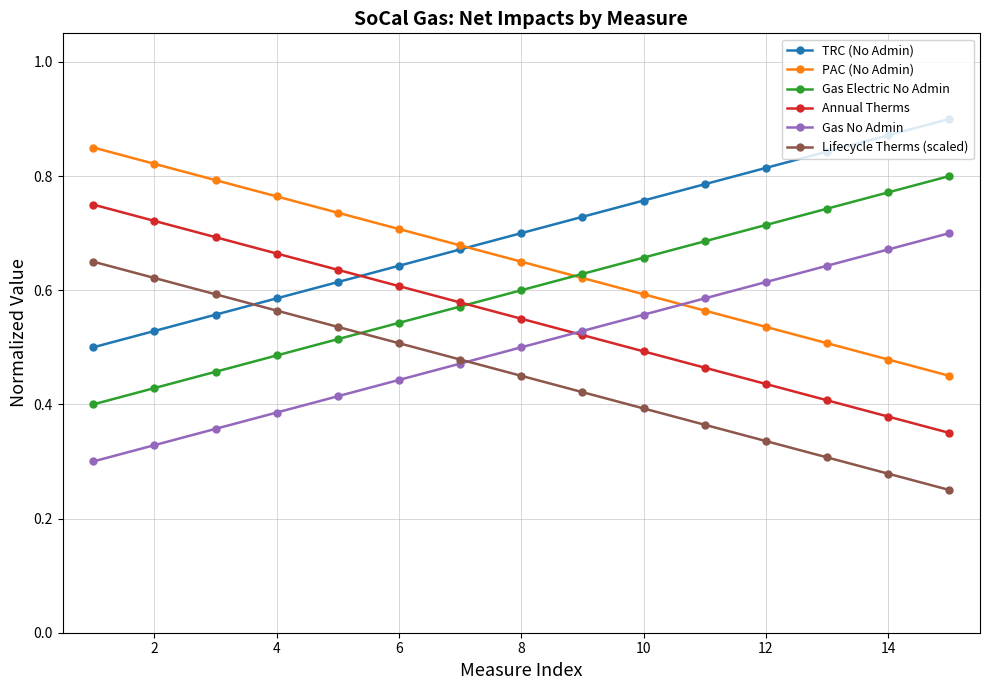

Count the number of categories in the chart.

15